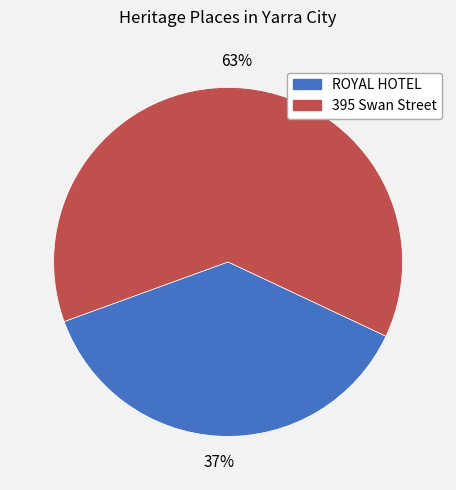

Is the sum of ROYAL HOTEL and 395 Swan Street greater than half?

Yes